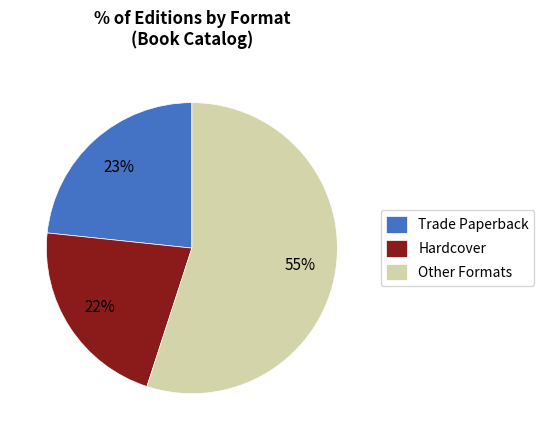

Count the number of slices in the pie.

3